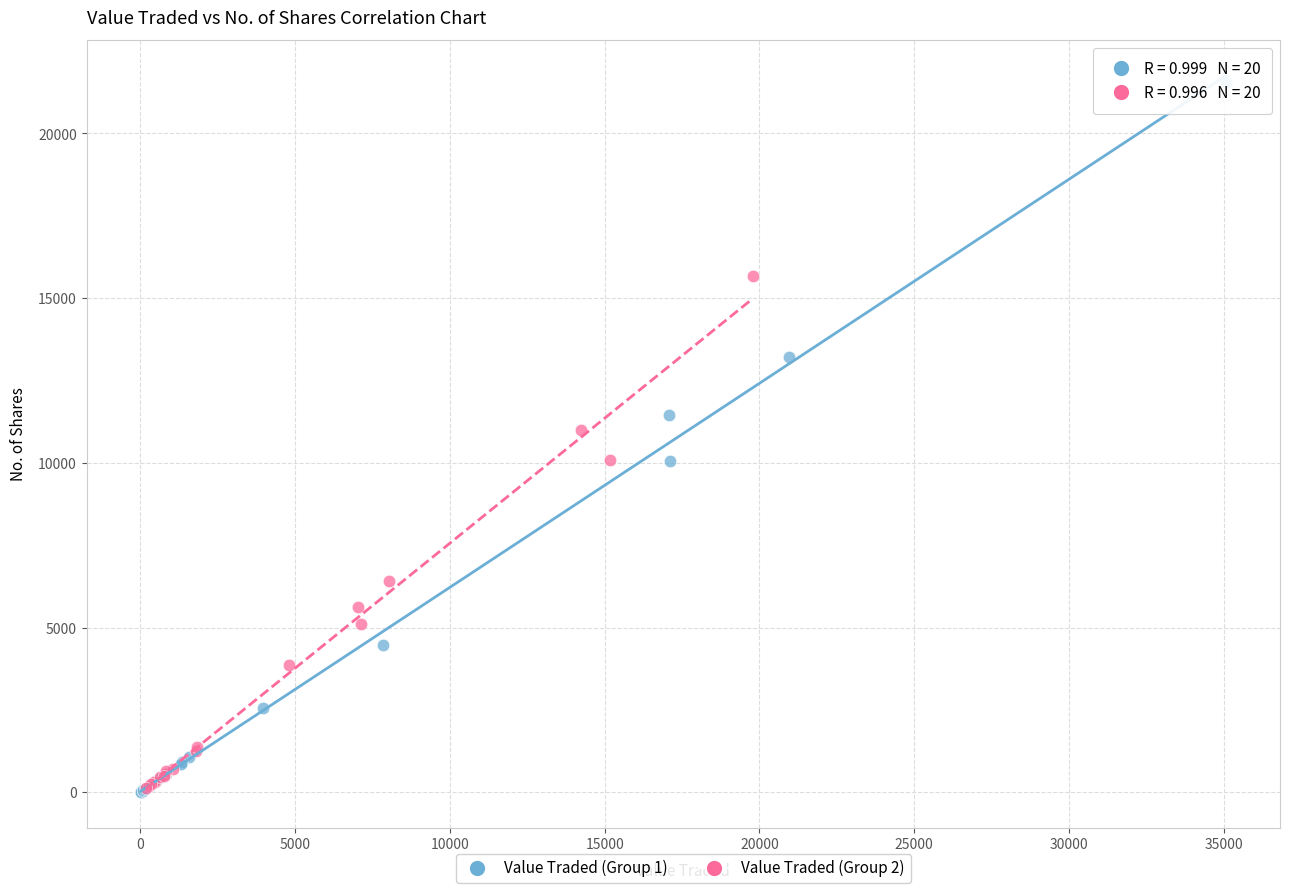

Which series contains the highest Y value?

Value Traded (Group 1)